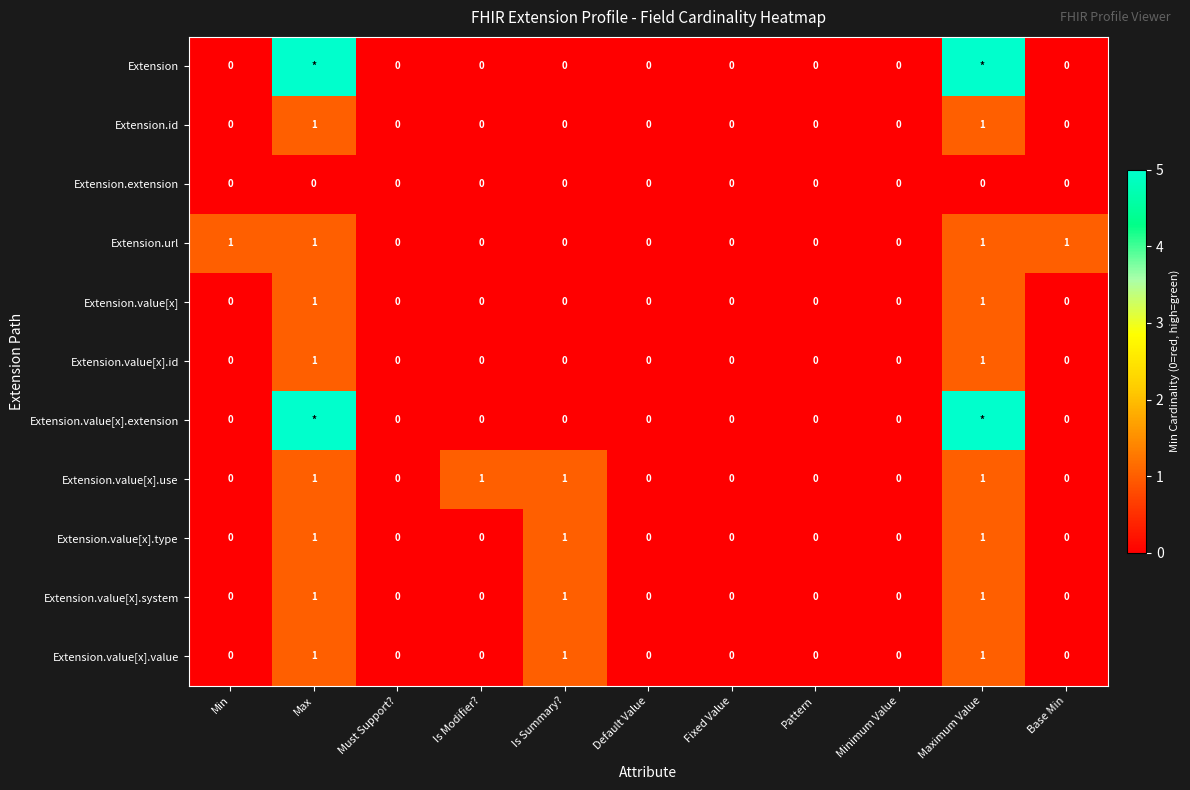

What is the sum of all Extension.value[x].use values?

4